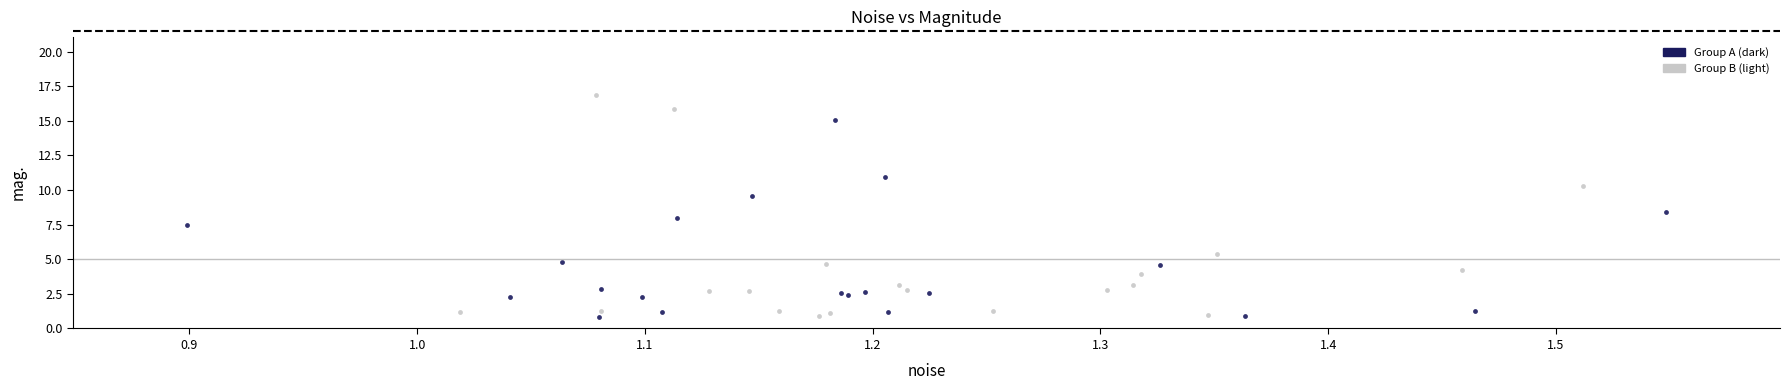

Which series reaches the maximum Y coordinate?

Group B (light)